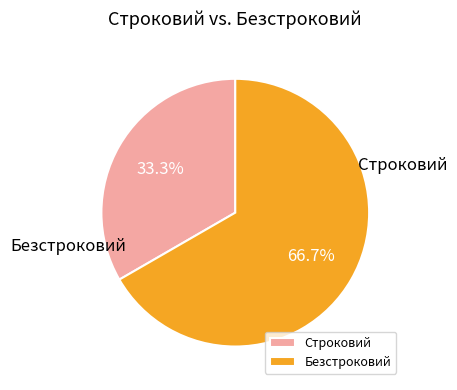

How many slices are in this pie chart?

2